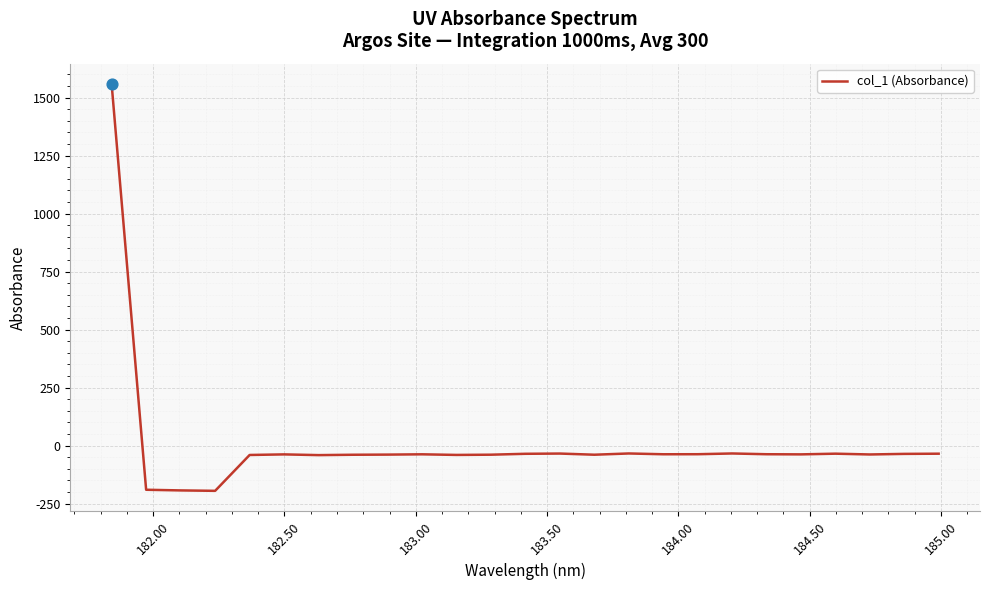

What is the minimum value shown in the chart?

-195.2